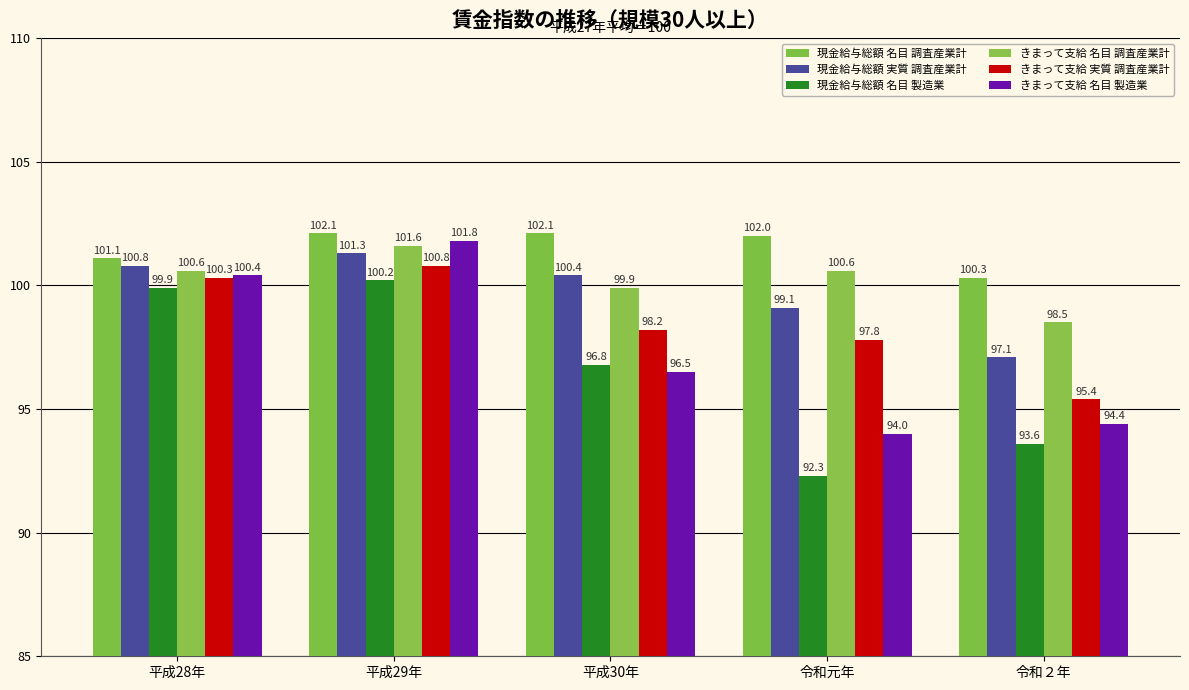

What is the label of the 5th bar from the left?

令和２年